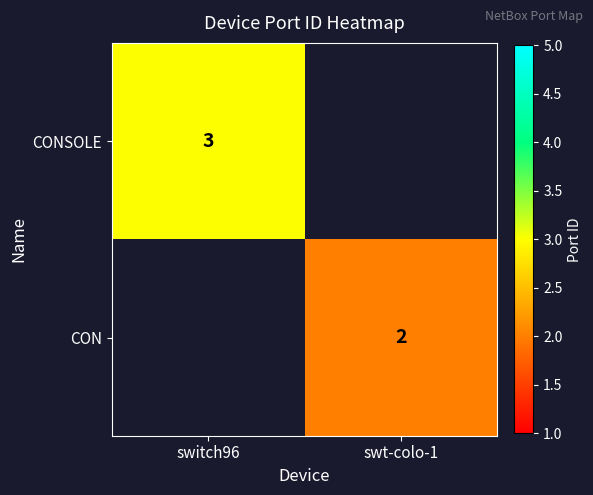

The CON series shows 3 at swt-colo-1. True or false?

False